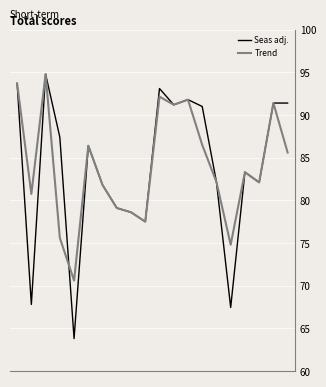

What is the greatest value displayed?

94.8